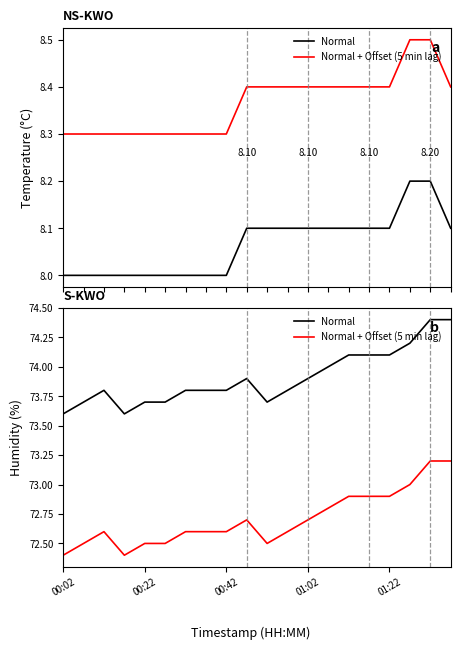

True or false: temperature (offset) has more than 0 interior local peaks.

False